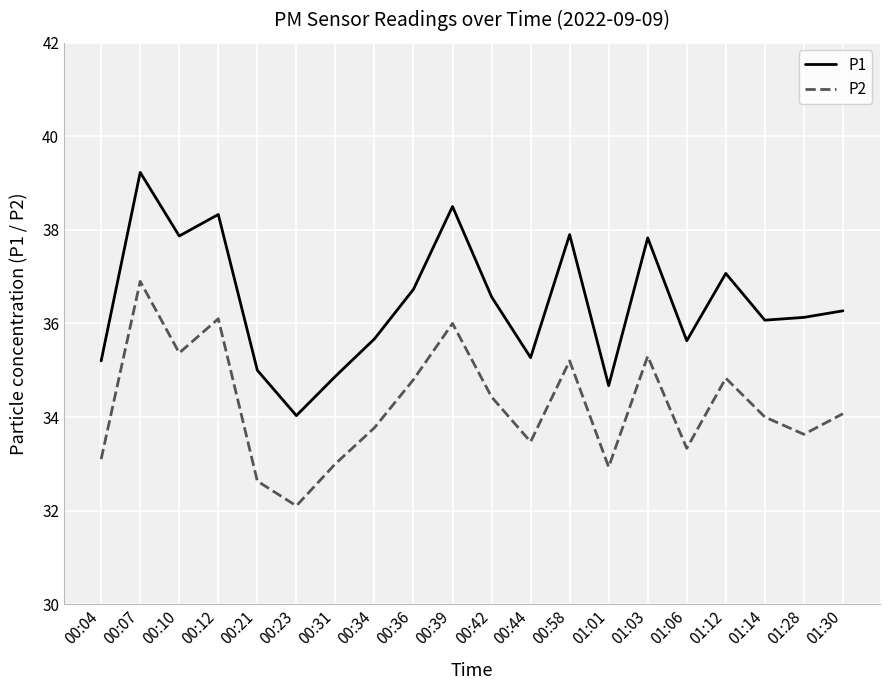

Which label corresponds to the smallest value in the chart?

00:23